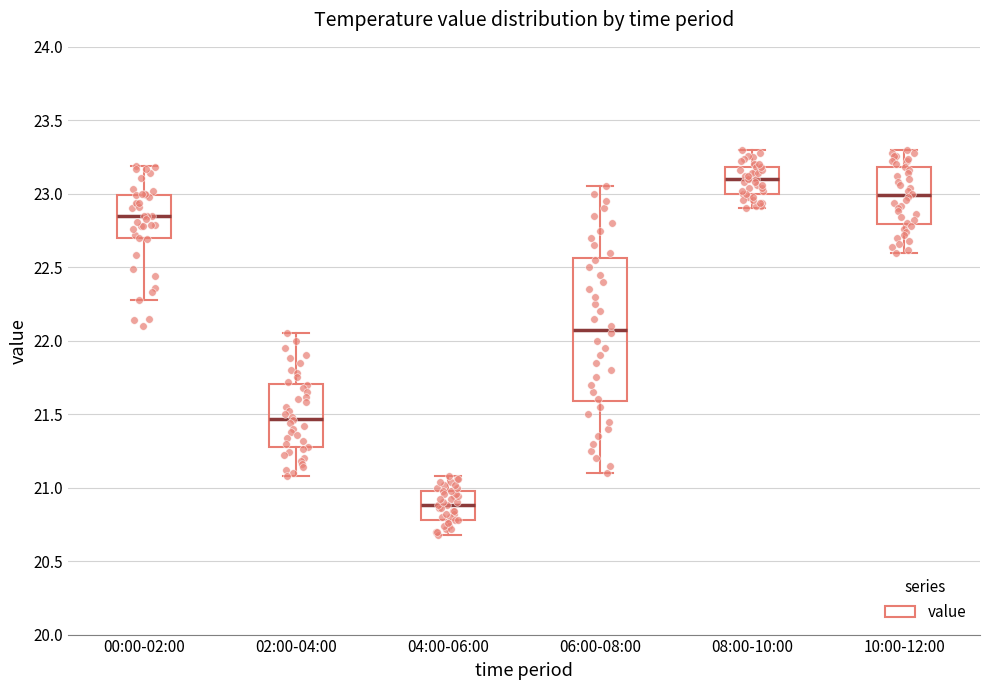

Reading left to right, read every box against the y-axis: the position of its median line, the range the box covers, and the ends of its whiskers. The values are not printed on the chart, so give them approximately, as read against the axis.

00:00-02:00: median 22.85, box 22.70 to 23.00, whiskers 22.30 to 23.20
02:00-04:00: median 21.45, box 21.30 to 21.70, whiskers 21.10 to 22.05
04:00-06:00: median 20.90, box 20.80 to 21.00, whiskers 20.70 to 21.10
06:00-08:00: median 22.10, box 21.60 to 22.55, whiskers 21.10 to 23.05
08:00-10:00: median 23.10, box 23.00 to 23.20, whiskers 22.90 to 23.30
10:00-12:00: median 23.00, box 22.80 to 23.20, whiskers 22.60 to 23.30